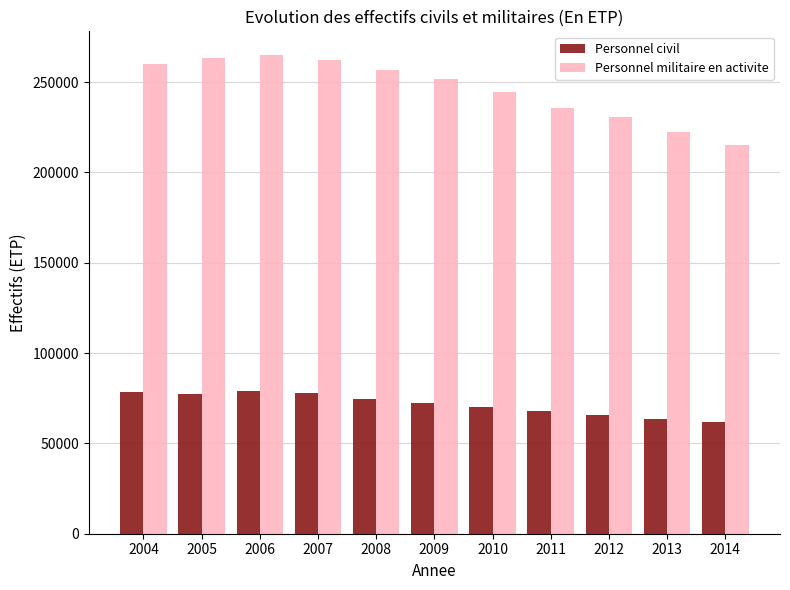

Rank the series by their maximum value, from lowest to highest.

Personnel civil, Personnel militaire en activite